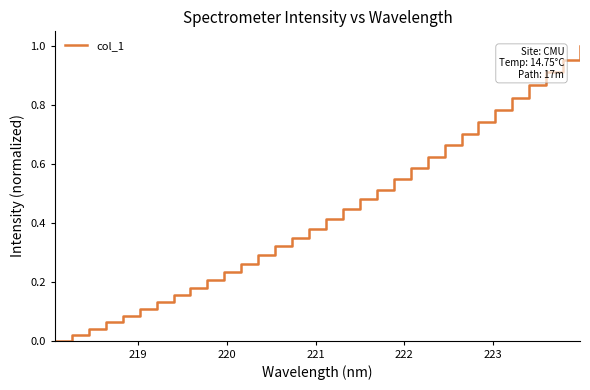

Reading right to left, list all the values displayed in this chart.

1.0	1.0	0.9	0.9	0.8	0.8	0.7	0.7	0.7	0.6	0.6	0.5	0.5	0.5	0.4	0.4	0.4	0.3	0.3	0.3	0.3	0.2	0.2	0.2	0.2	0.1	0.1	0.1	0.1	0.0	0.0	0.0